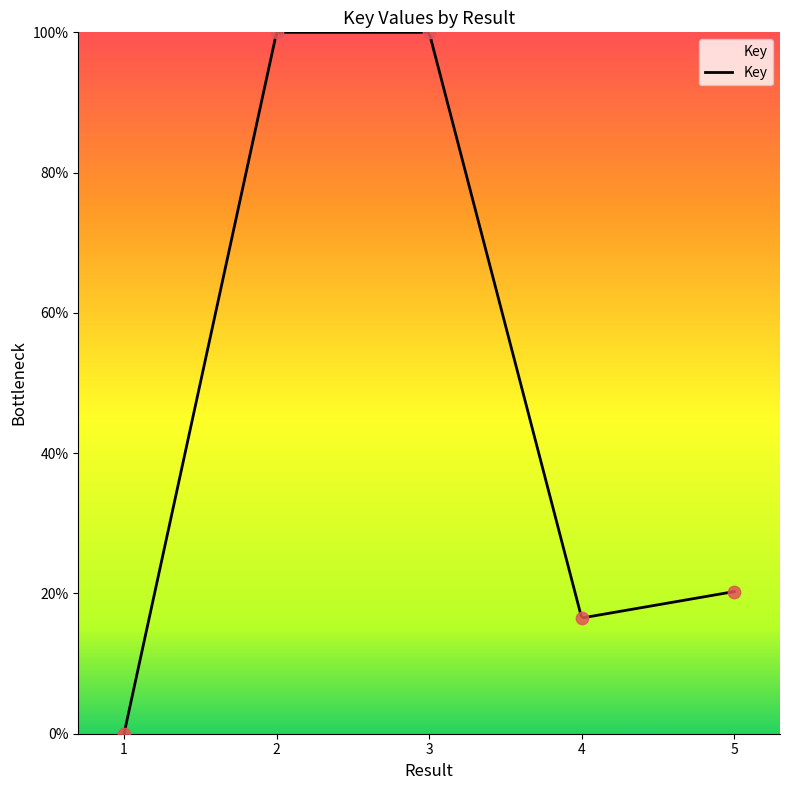

Approximately how many times larger is the value at 2 compared to 3?

1.0